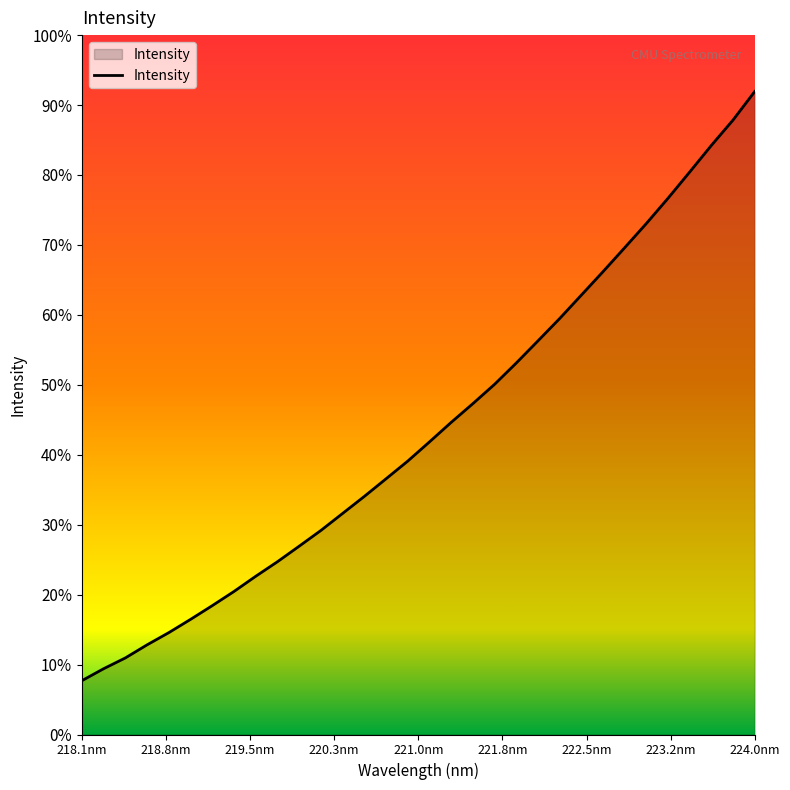

Does the chart display data point markers on the line(s)?

No